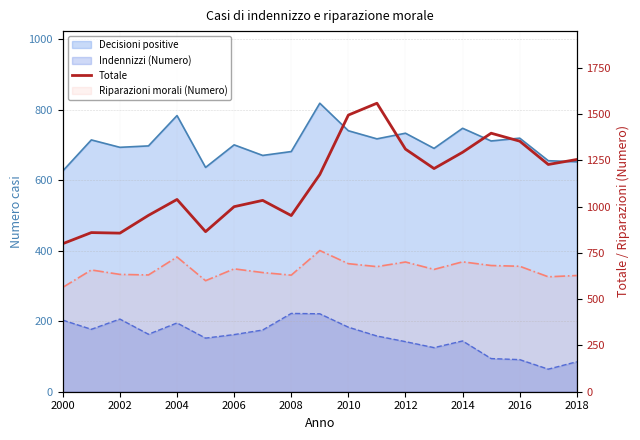

Does the chart have visible grid lines?

Yes